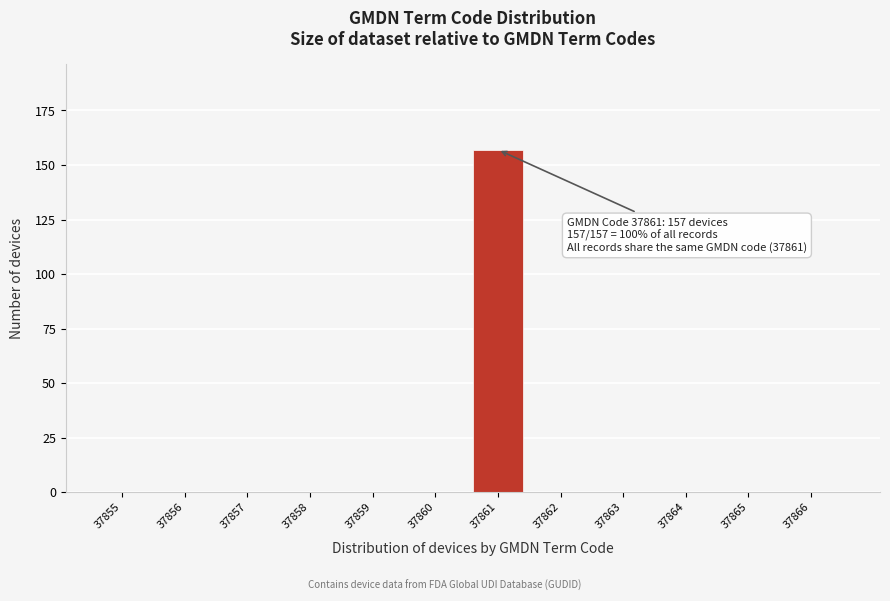

Reading left to right, transcribe all the data shown in this chart.

37855=0	37856=0	37857=0	37858=0	37859=0	37860=0	37861=157	37862=0	37863=0	37864=0	37865=0	37866=0